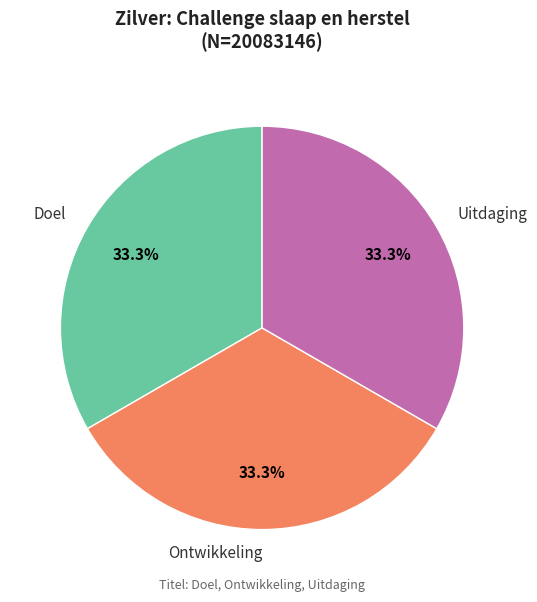

To the nearest percent, what percentage of the pie is Ontwikkeling?

33%